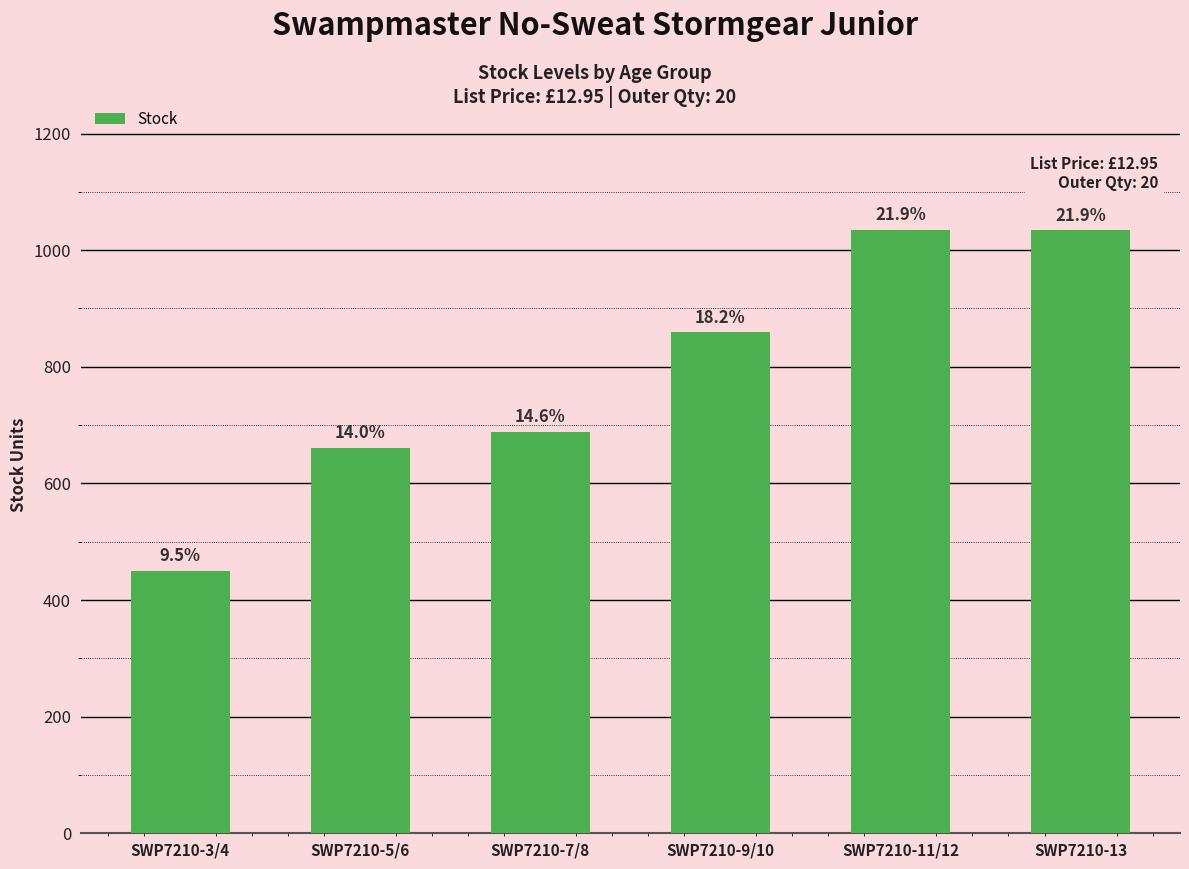

True or false: the data shows 859 at SWP7210-9/10.

True